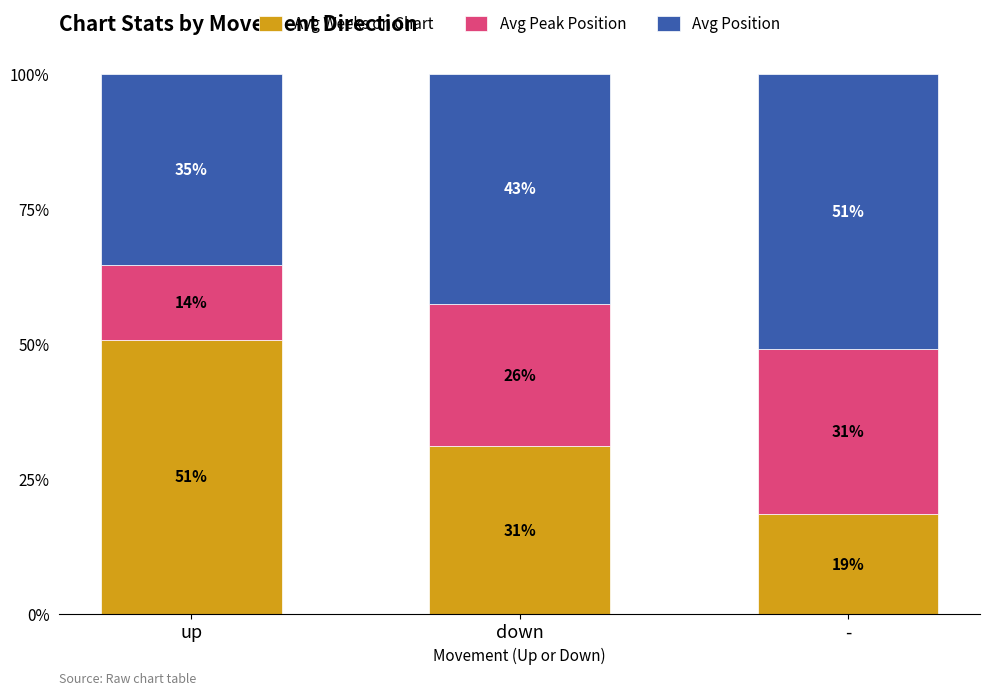

How many bars are there in total?

3